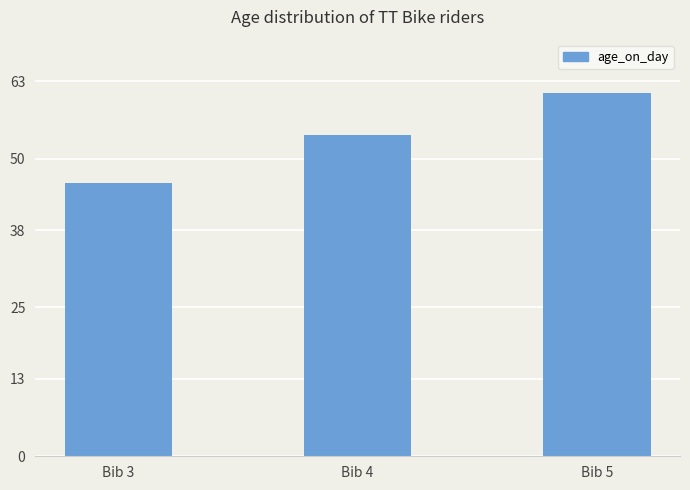

List the labels in order of value, smallest first.

Bib 3, Bib 4, Bib 5